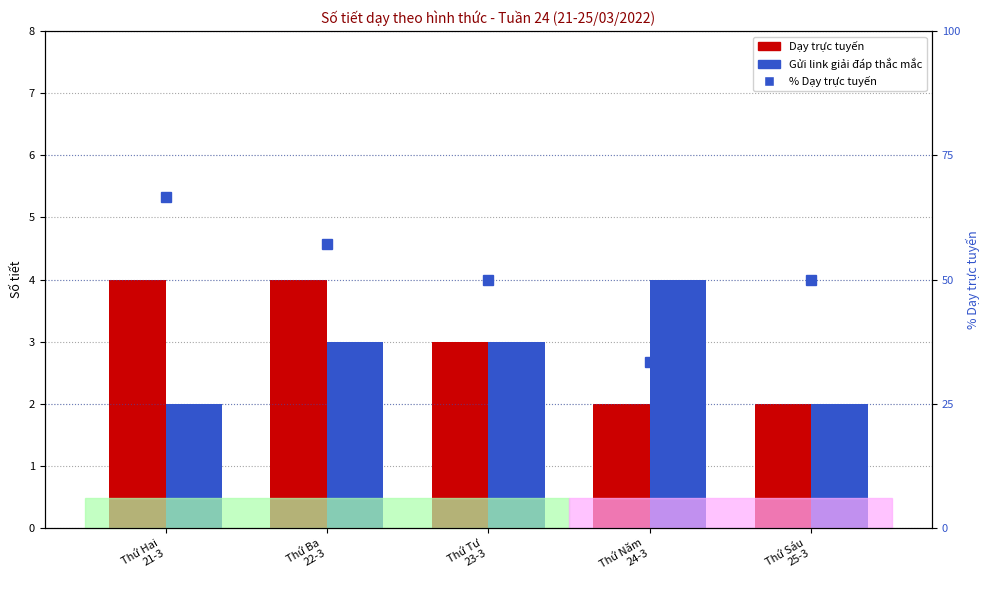

Rank the categories by % Dạy trực tuyến / tổng value from lowest to highest.

Thứ Năm
24-3, Thứ Tư
23-3, Thứ Sáu
25-3, Thứ Ba
22-3, Thứ Hai
21-3